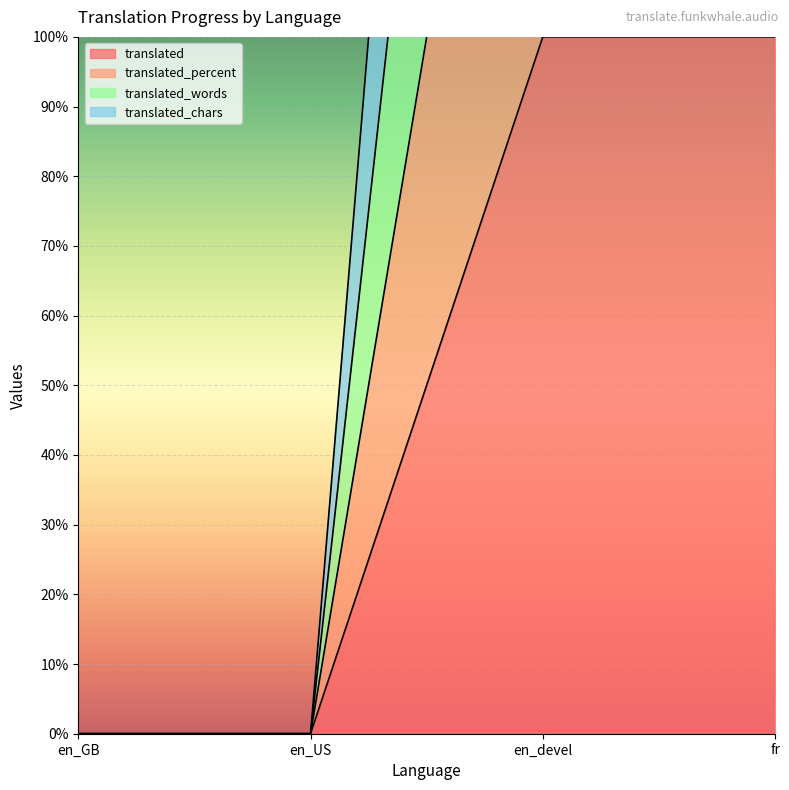

At which label does translated_percent reach its peak?

en_devel